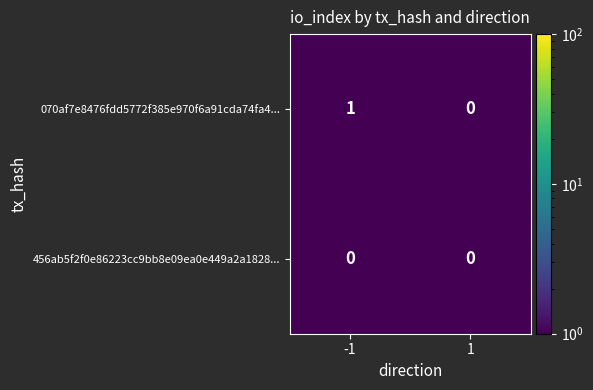

Is it true that 070af7e8476fdd5772f385e970f6a91cda74fa4... equals 1 at -1?

True